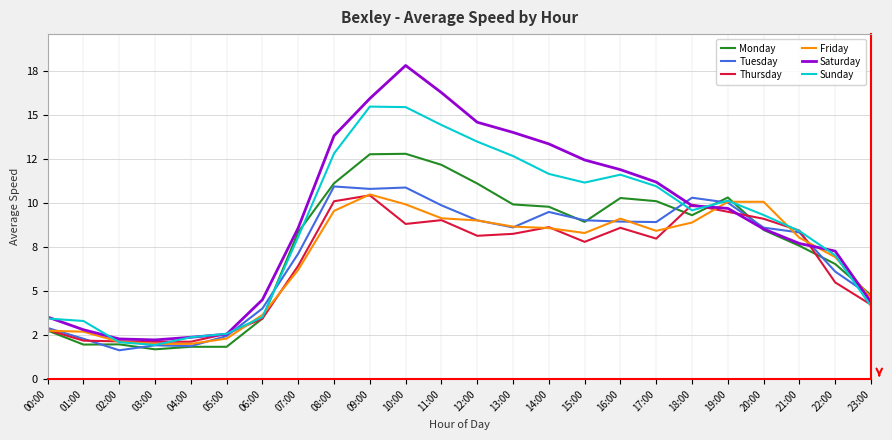

The Friday series shows 0.9 at 02:00. True or false?

False